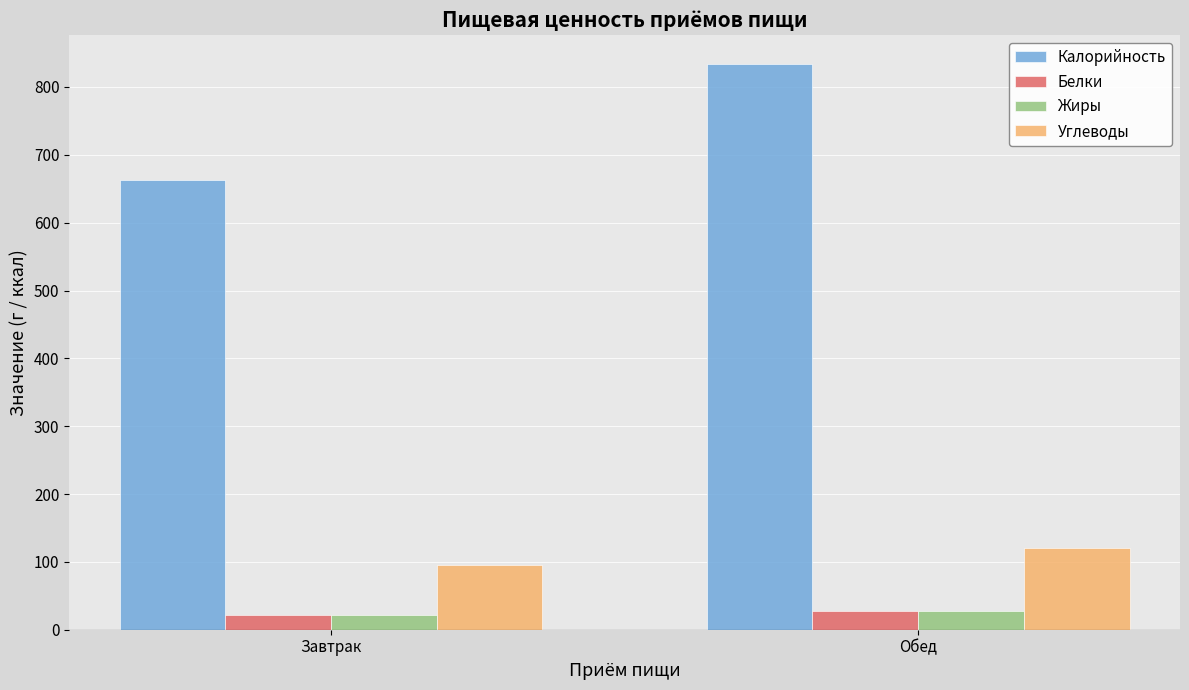

Between Завтрак and Обед, which series saw the biggest shift?

Калорийность